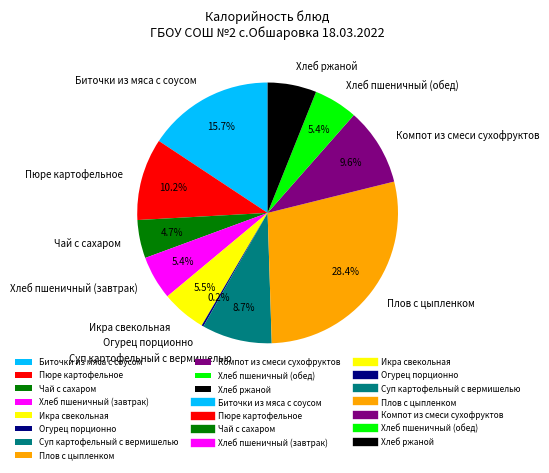

Approximately how many times larger is the value at Икра свекольная compared to Пюре картофельное?

0.5